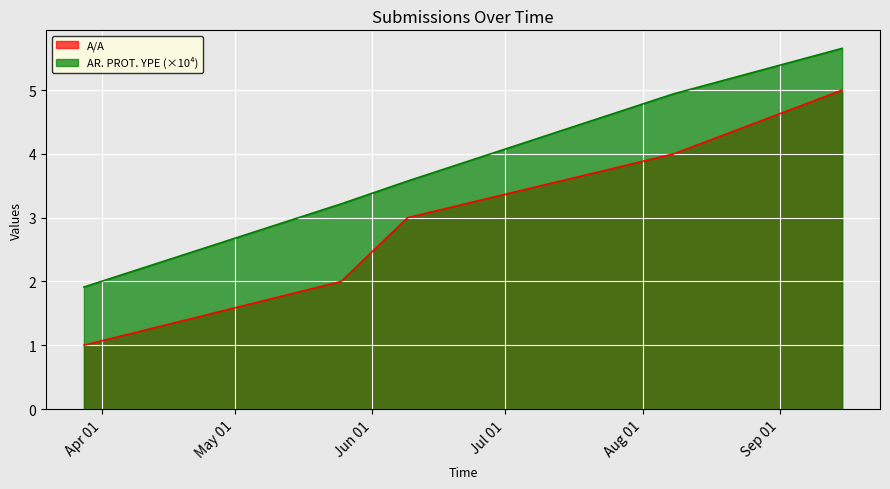

True or false: A/A and AR. PROT. YPE intersect in this chart.

False